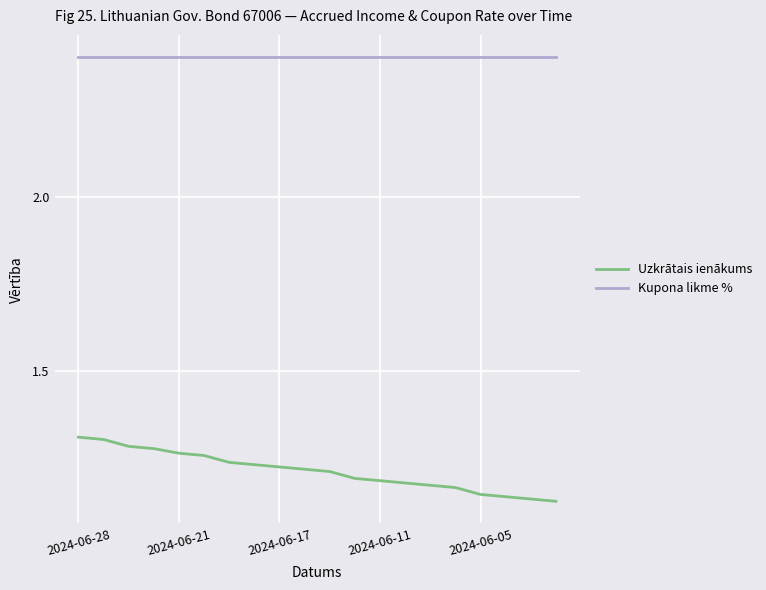

True or false: Uzkrātais ienākums and Kupona likme % cross at least once.

False